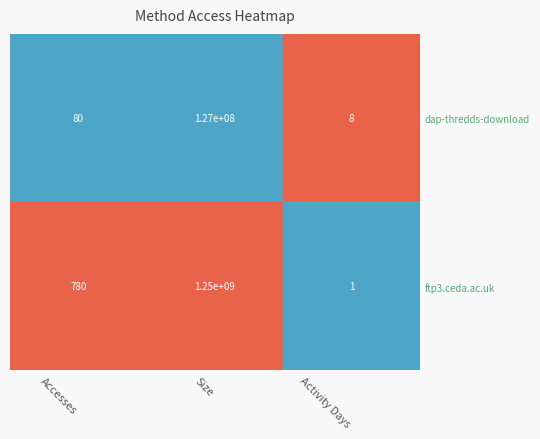

What is the difference between the highest and lowest values at Activity Days?

7